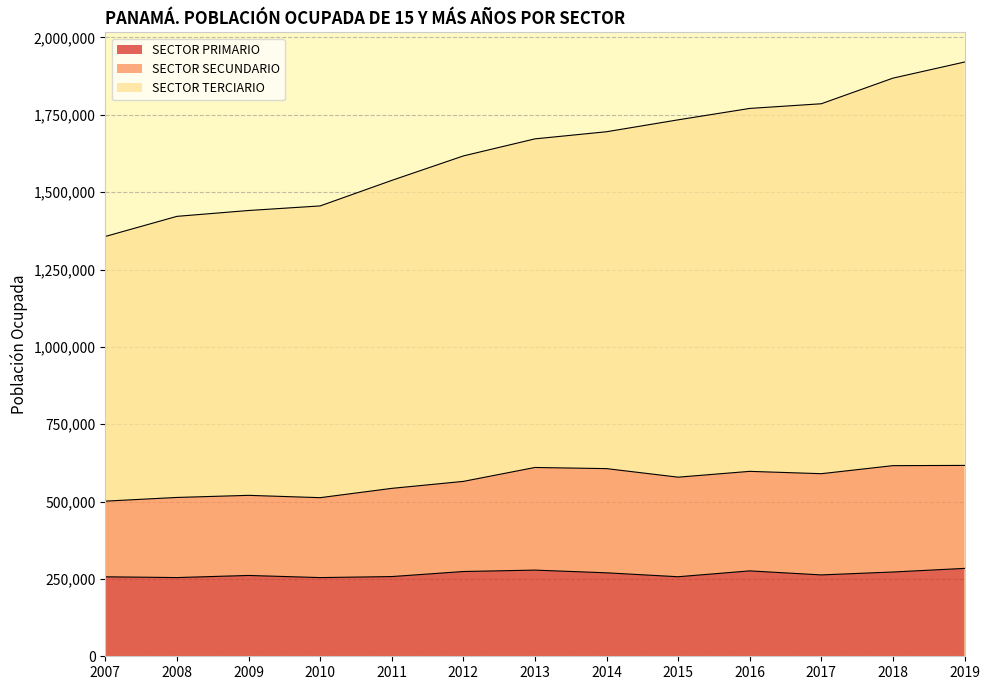

Rank the series by their maximum value, from lowest to highest.

SECTOR PRIMARIO, SECTOR SECUNDARIO, SECTOR TERCIARIO